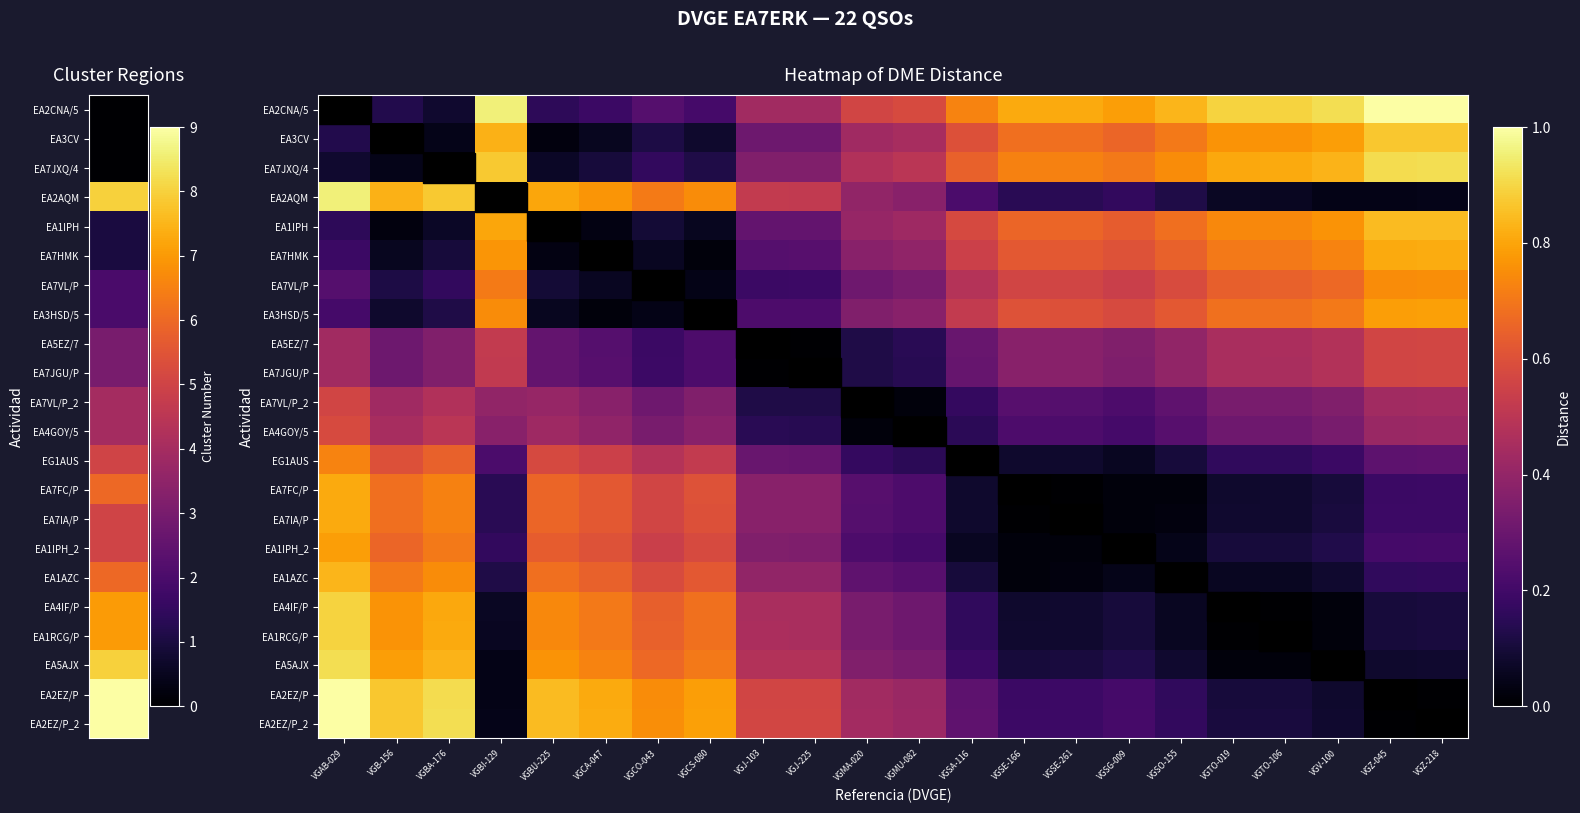

Which has a higher value, VGJ-225 or VGB-156?

VGJ-225